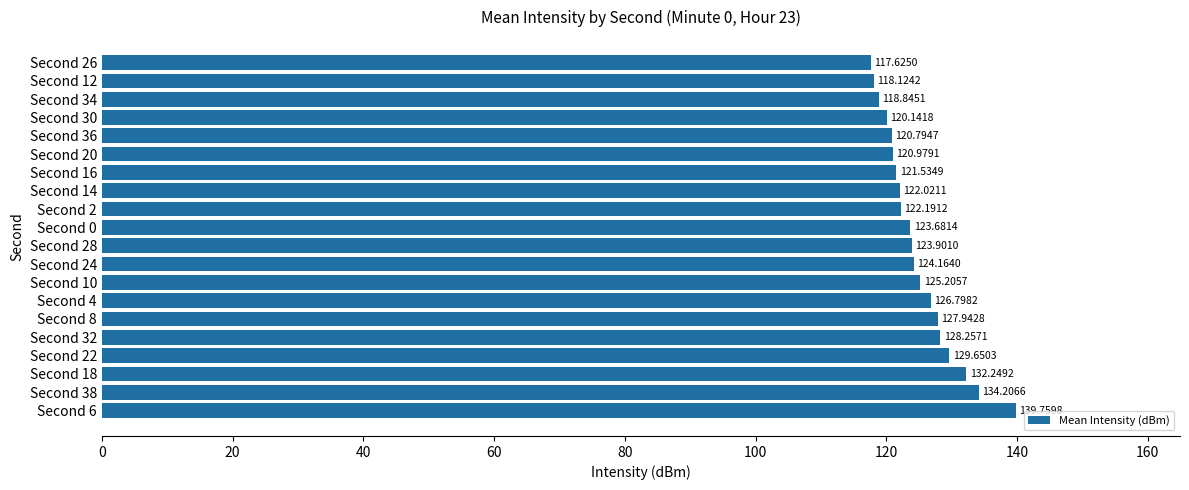

Where is the data nearest to the value 128?

Second 8